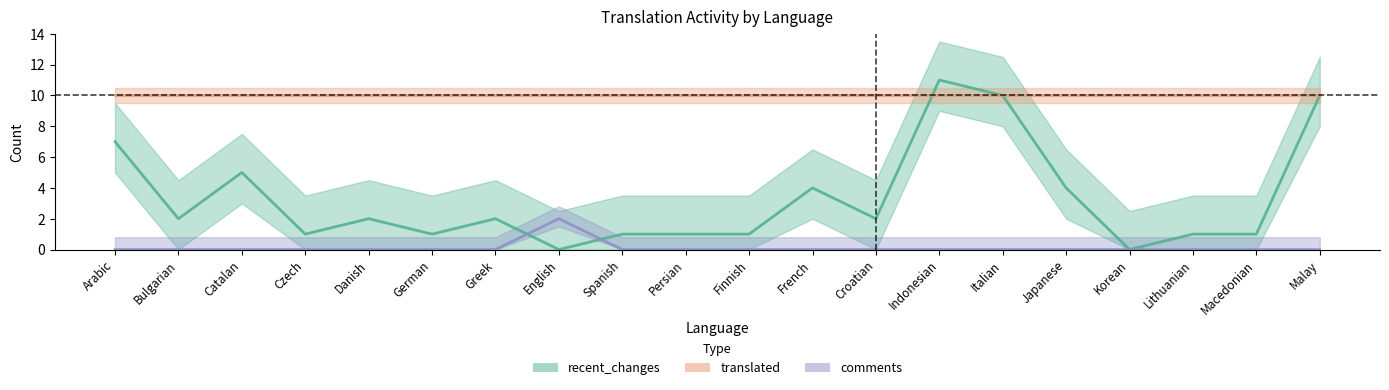

What is the difference between the maximum and minimum values in the comments series?

2